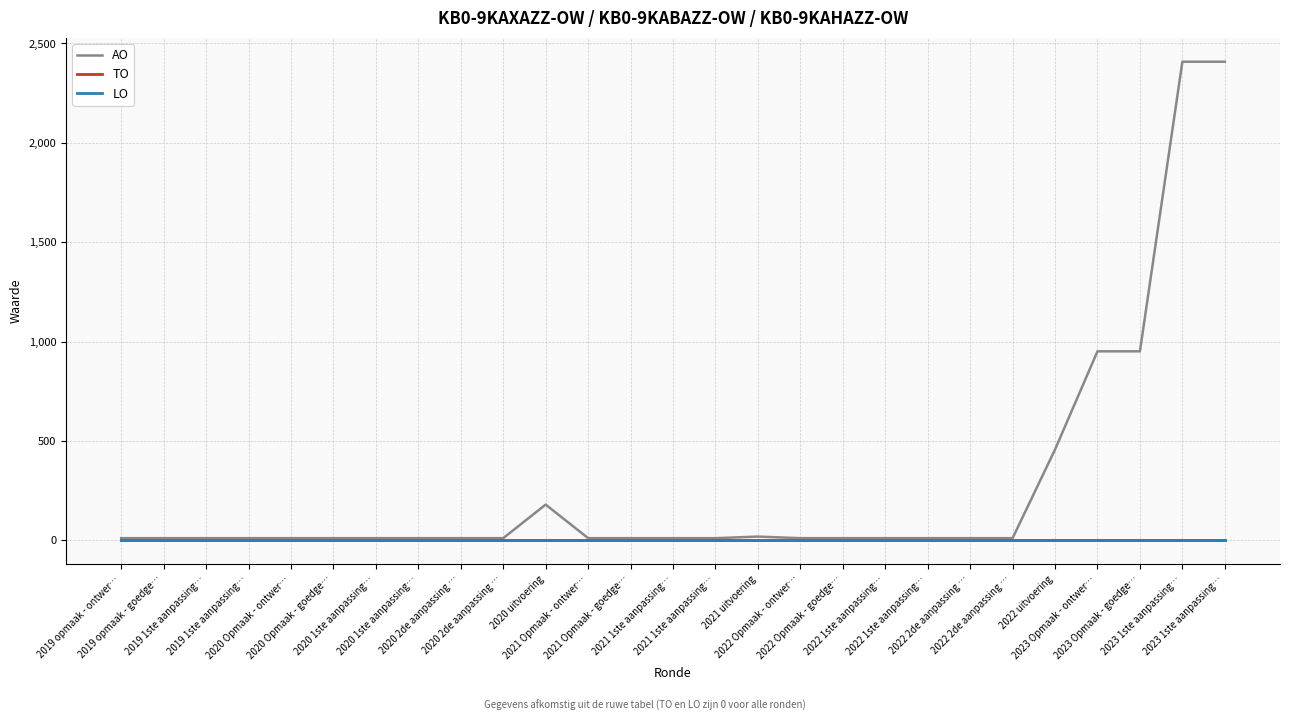

True or false: TO and AO intersect in this chart.

False